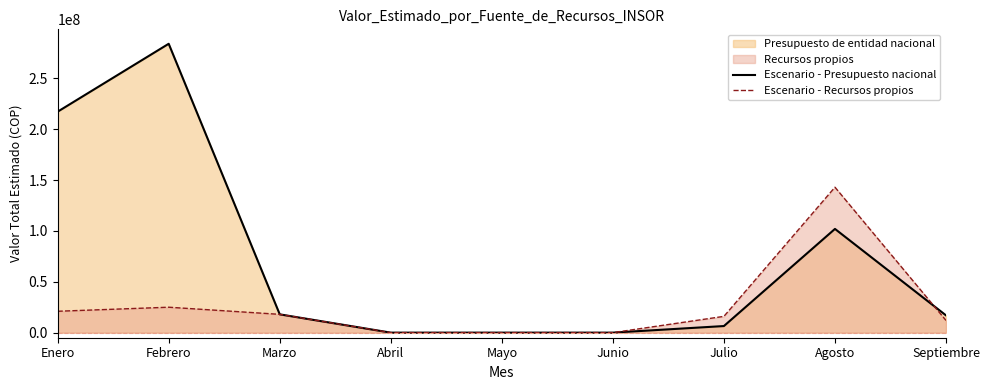

At Junio, list the series in order from largest to smallest.

Escenario - Presupuesto nacional, Escenario - Recursos propios